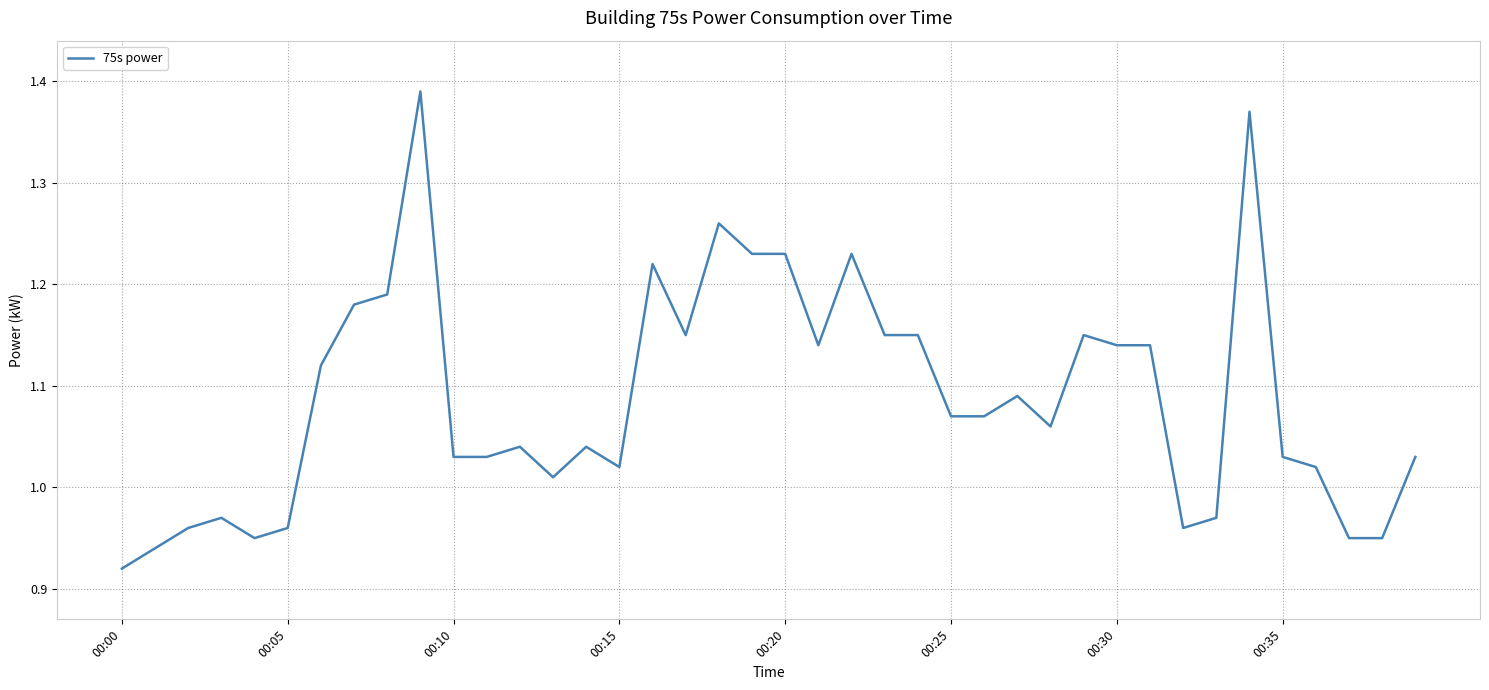

What is the difference between the maximum and minimum values?

0.5